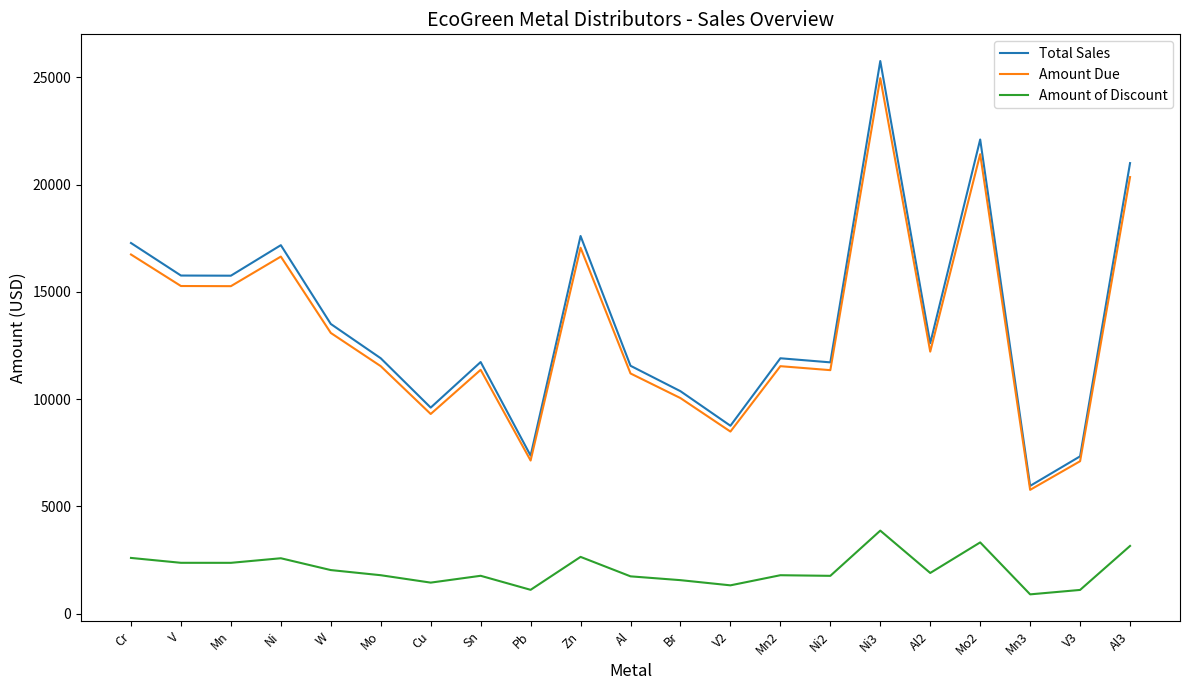

Count the number of categories in the chart.

21